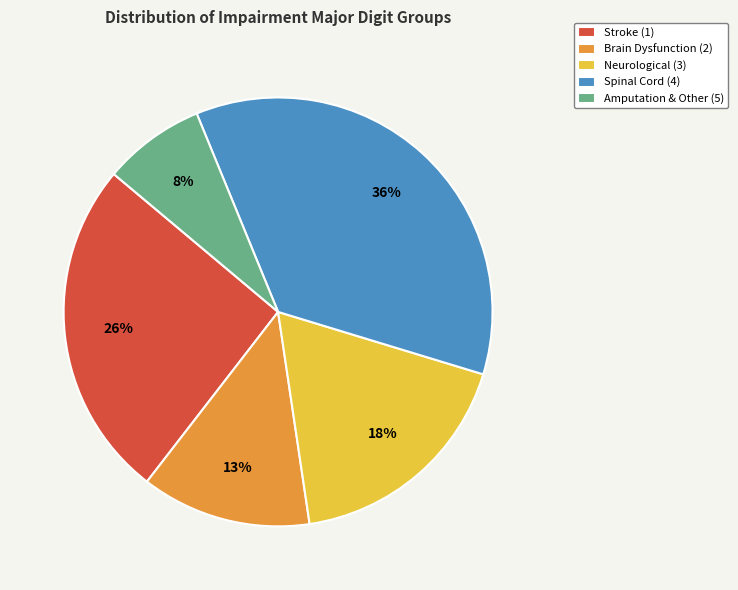

Combined, do Neurological (3) and Stroke (1) account for over 50%?

No